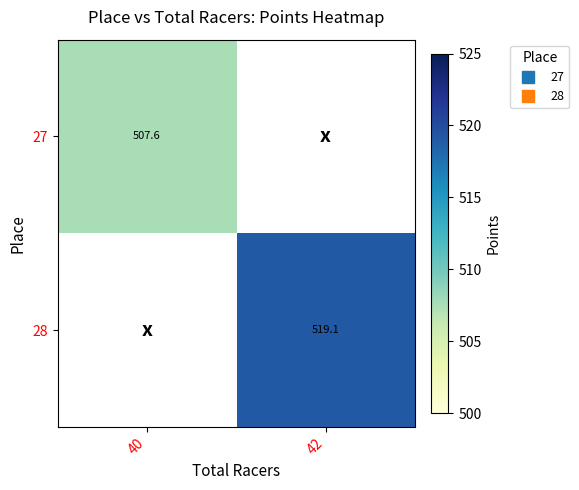

At which category does the chart reach its peak across all series?

42